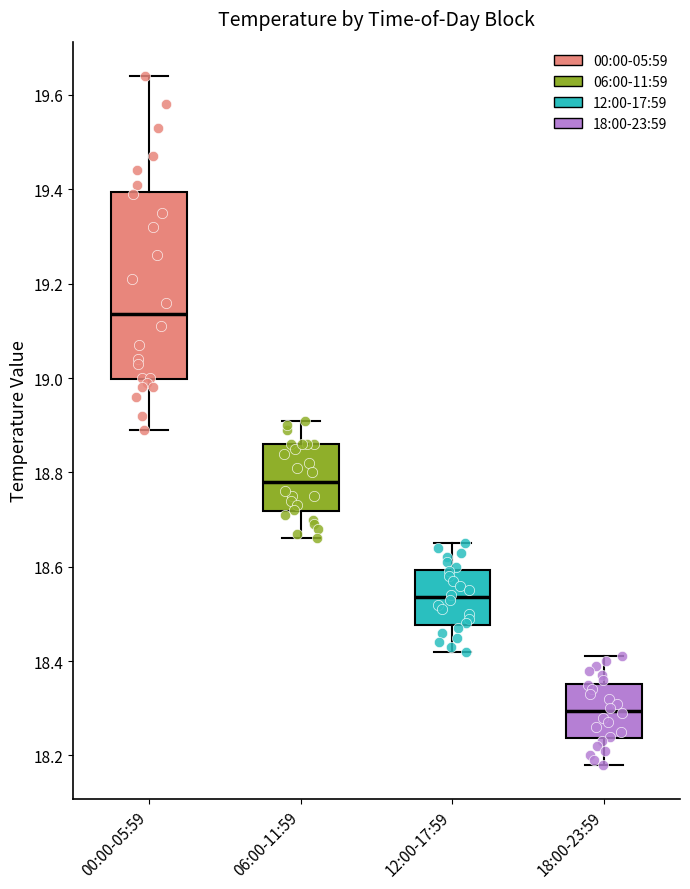

Reading left to right, read every box against the y-axis: the position of its median line, the range the box covers, and the ends of its whiskers. The values are not printed on the chart, so give them approximately, as read against the axis.

00:00-05:59: median 19.14, box 19.00 to 19.40, whiskers 18.90 to 19.64
06:00-11:59: median 18.78, box 18.72 to 18.86, whiskers 18.66 to 18.92
12:00-17:59: median 18.54, box 18.48 to 18.60, whiskers 18.42 to 18.66
18:00-23:59: median 18.30, box 18.24 to 18.36, whiskers 18.18 to 18.42